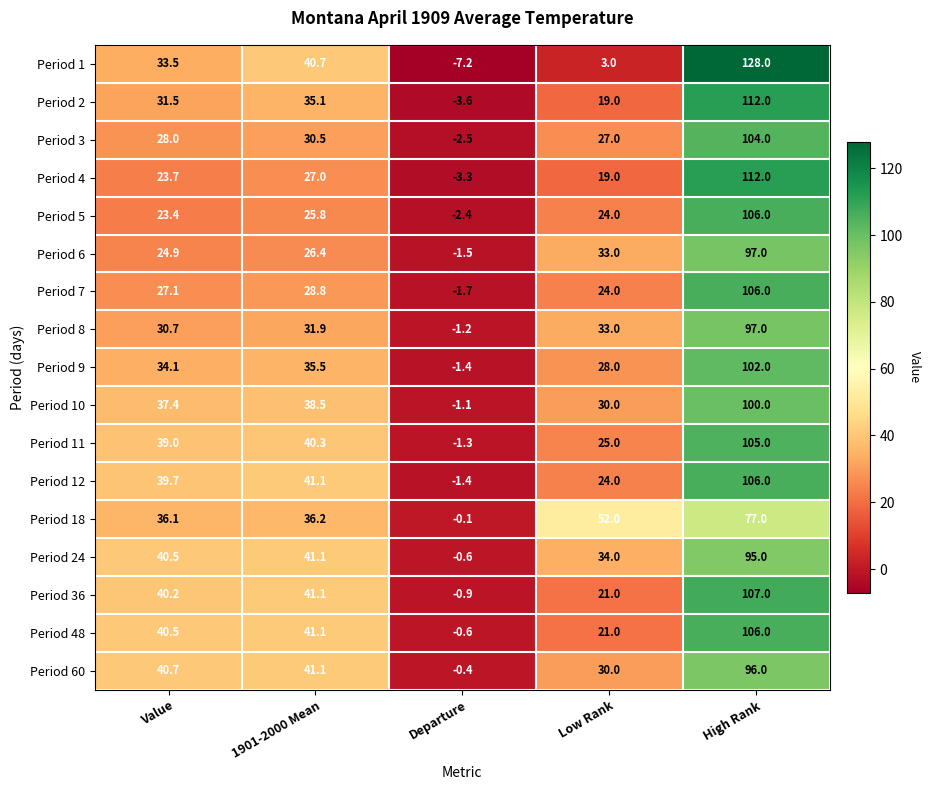

What is the total value across all series at 1901-2000 Mean?

602.2